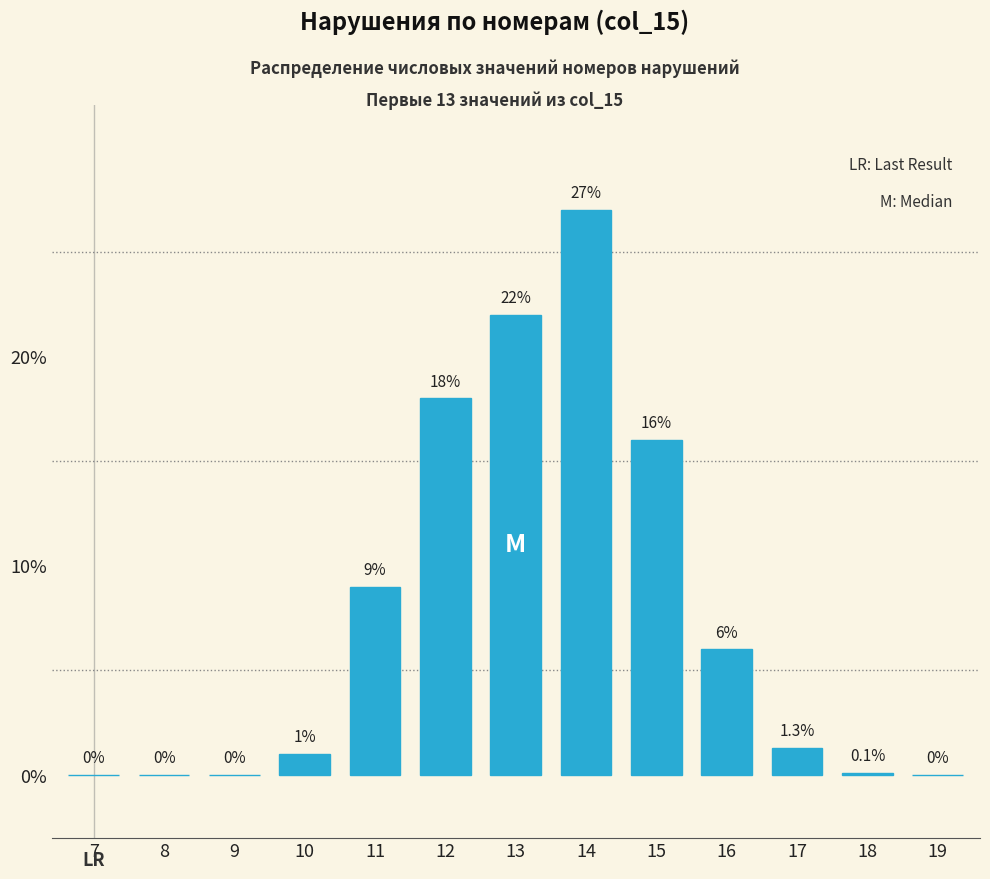

Reading left to right, list all the values displayed in this chart.

7=0.0	8=0.0	9=0.0	10=1.0	11=9.0	12=18.0	13=22.0	14=27.0	15=16.0	16=6.0	17=1.3	18=0.1	19=0.0